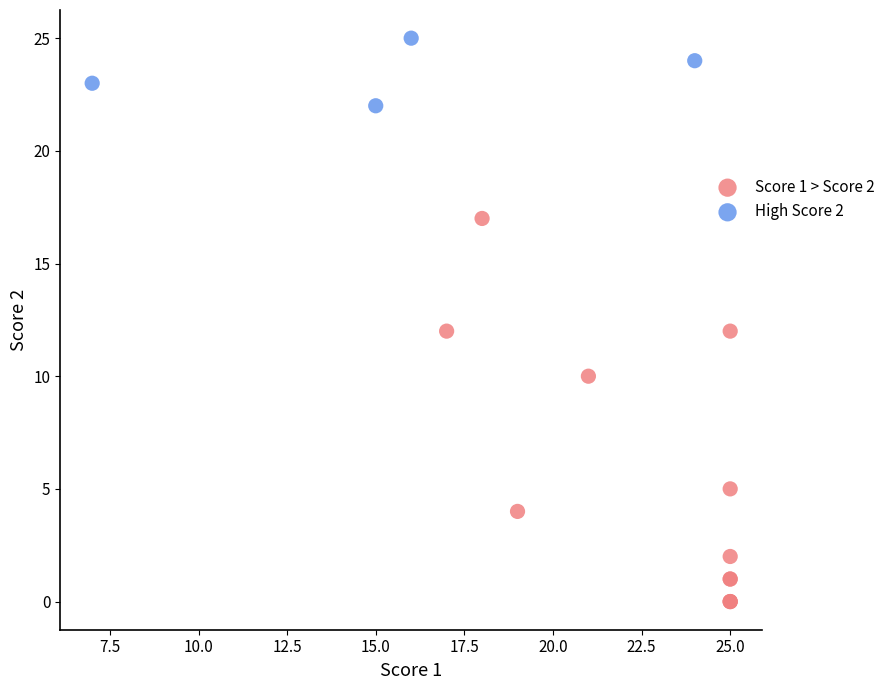

Which series has the widest spread of Y values?

Score 1 > Score 2